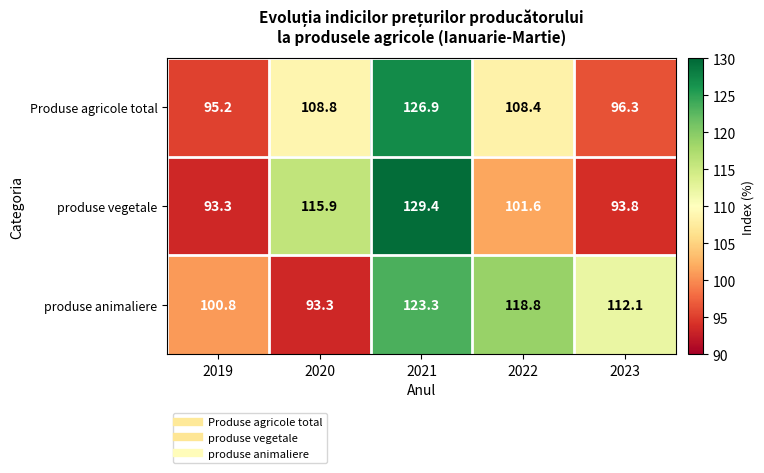

What is the minimum value shown in the chart?

93.3